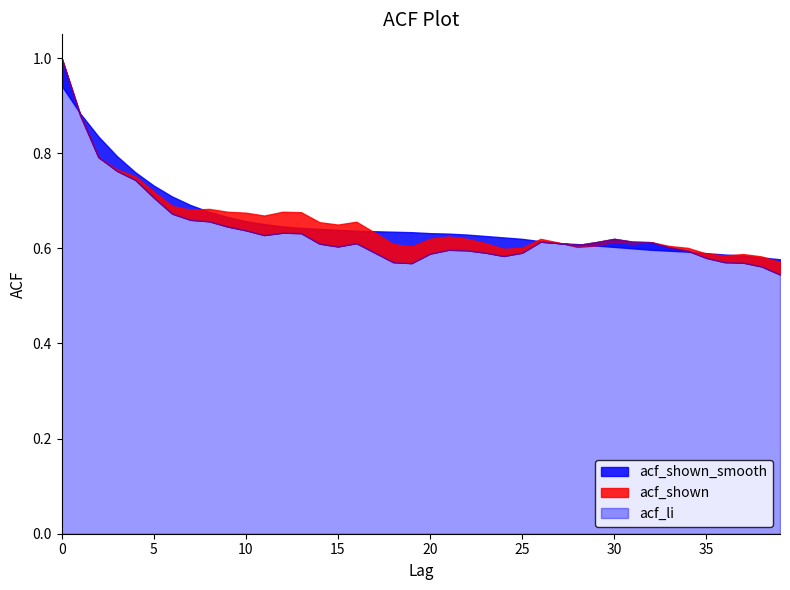

The value of acf_shown_smooth at 8 is 0.3. True or false?

False